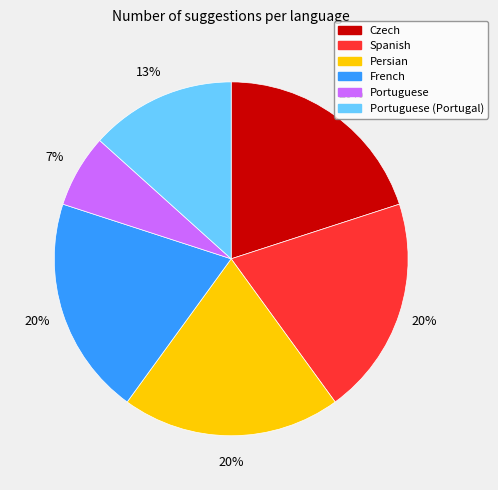

How many slices are in this pie chart?

6